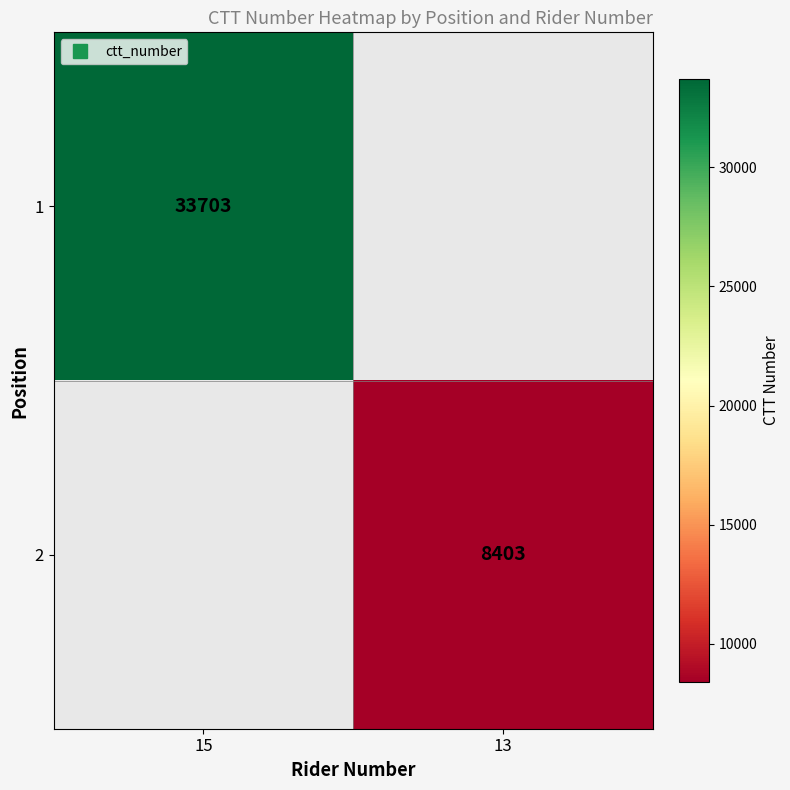

How many distinct data groups are displayed?

2